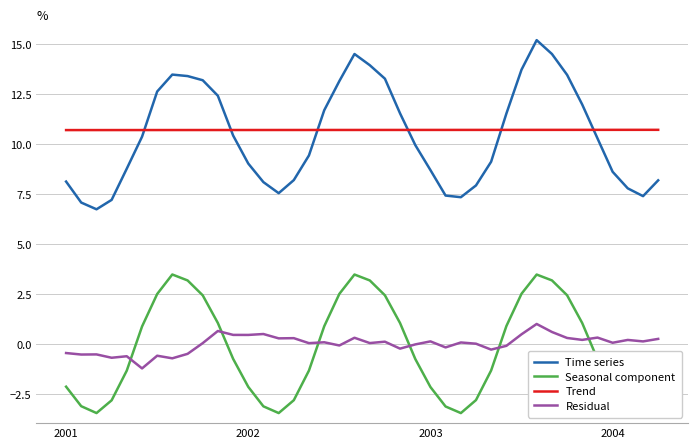

True or false: Residual has more than 1 points higher than both neighbors.

True